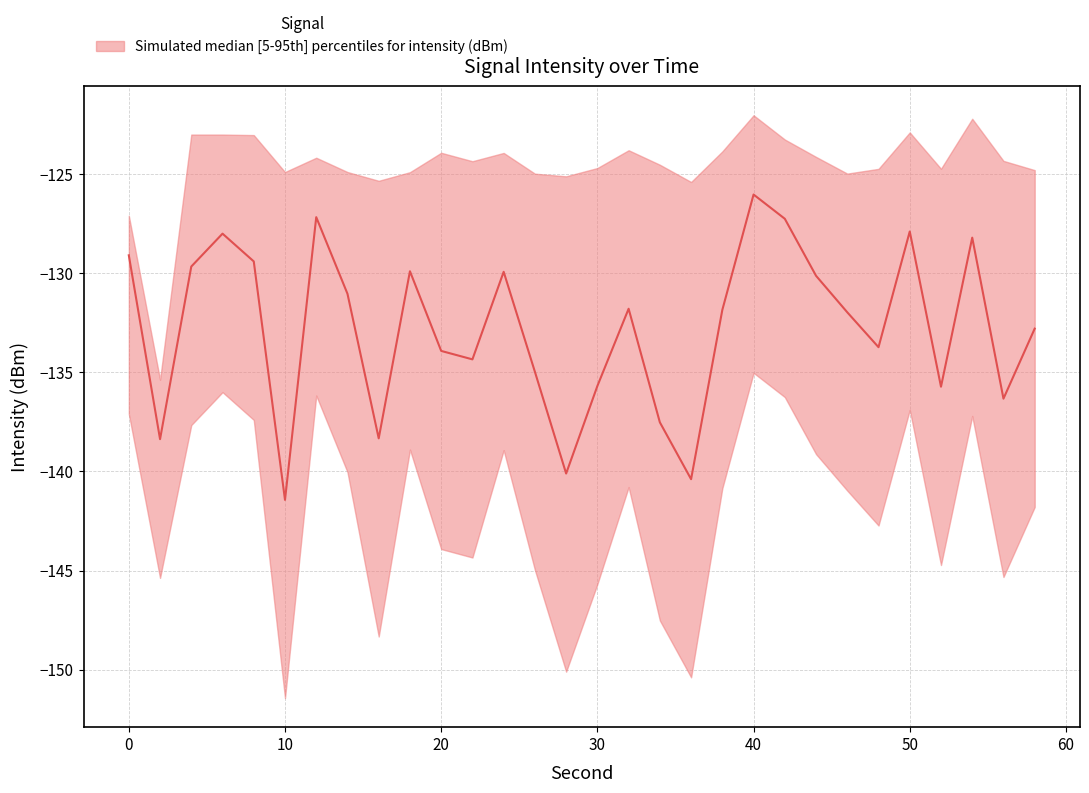

What is the difference between the lower values at 28 and 30?

4.4